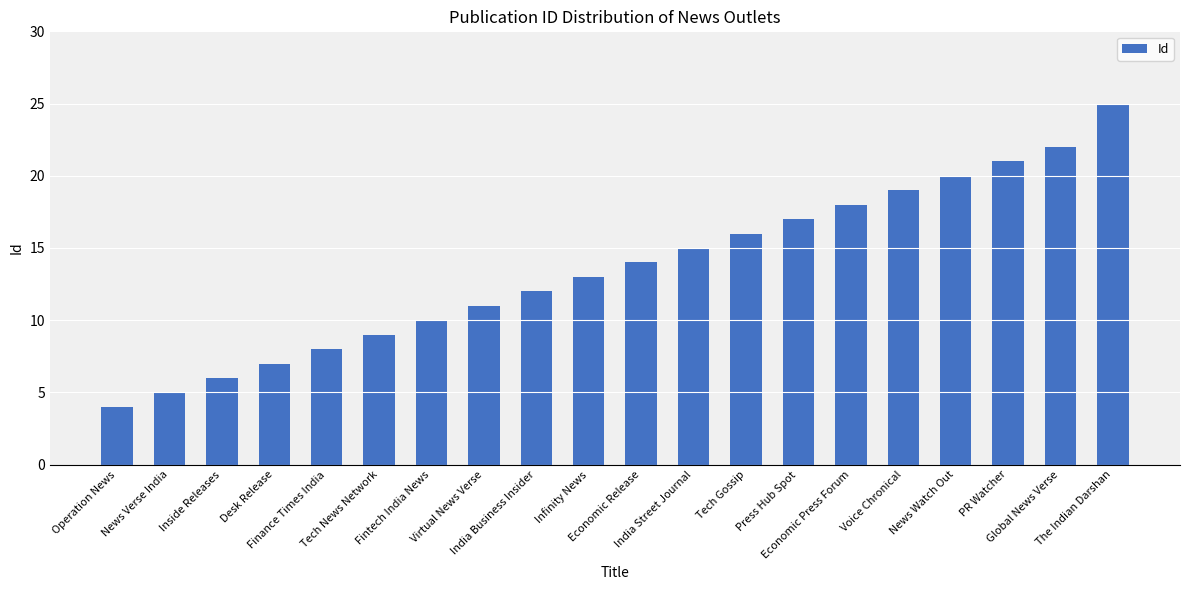

Does the chart contain any negative values?

No